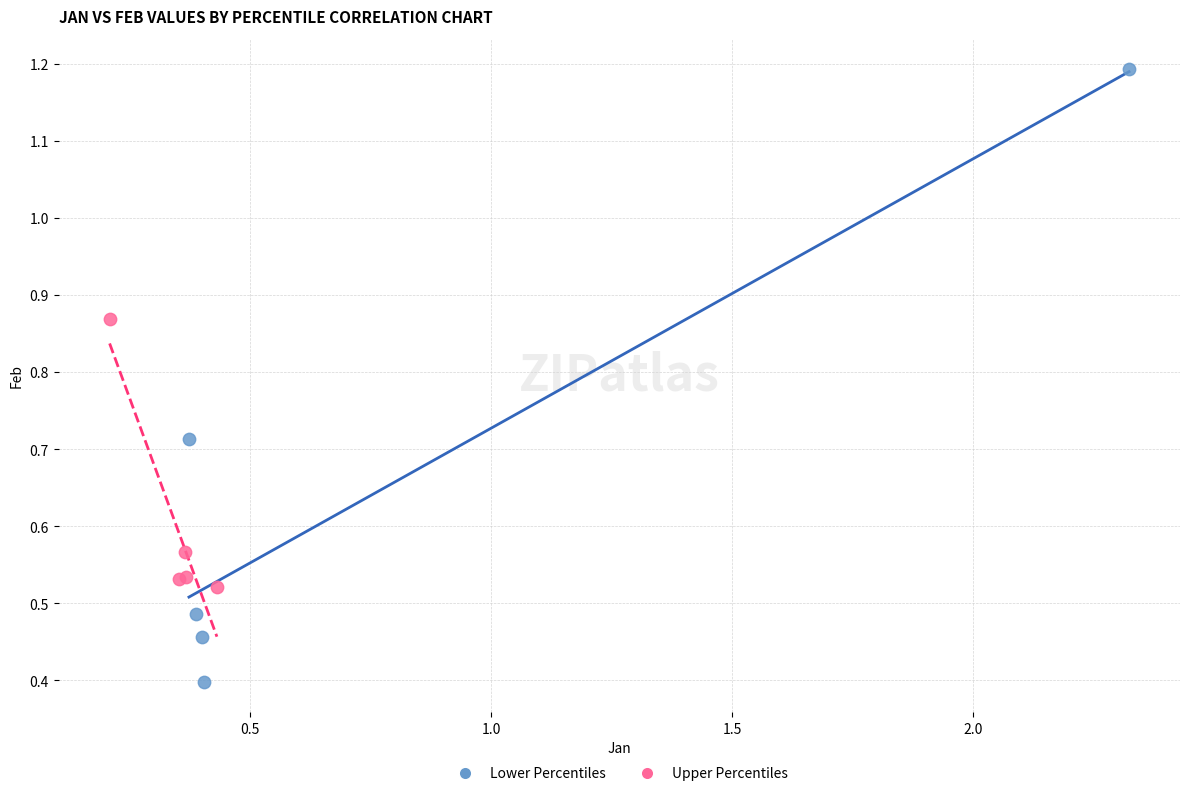

What are all the series names shown in the legend?

Lower Percentiles, Upper Percentiles